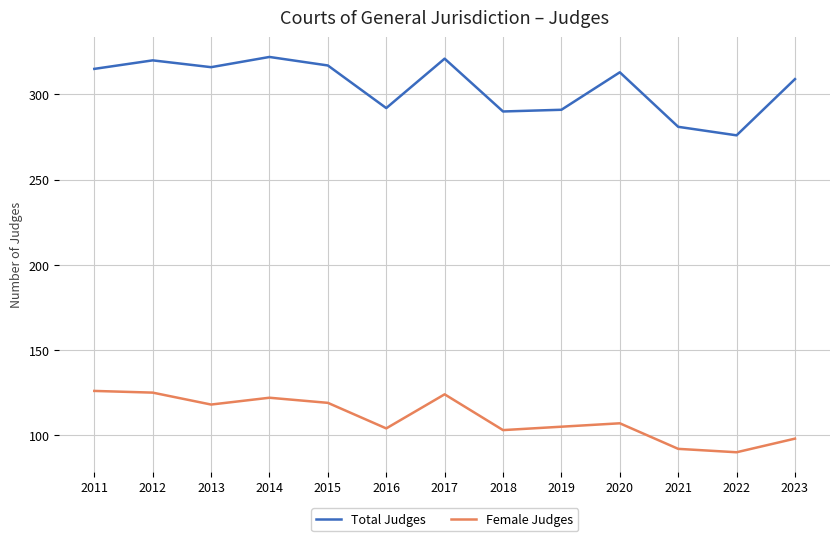

Count the number of data series in this chart.

2